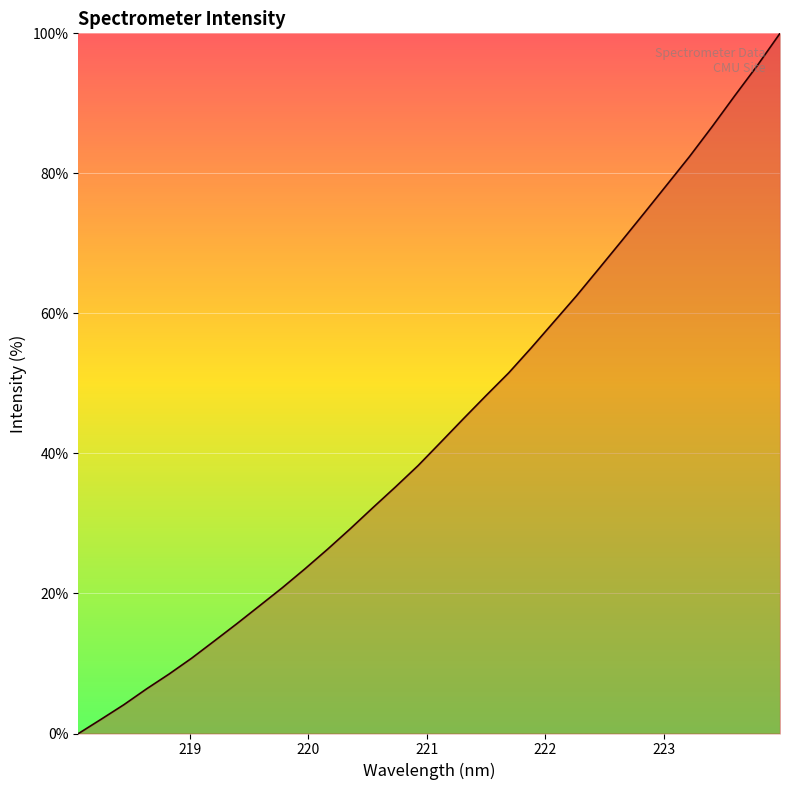

What is the greatest value displayed?

100.0